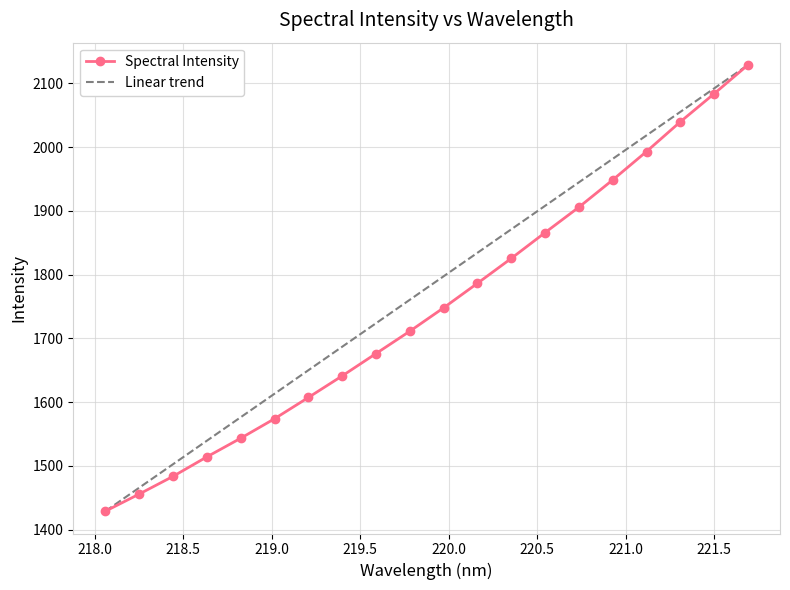

What is the label of the 5th point from the left?

218.8244